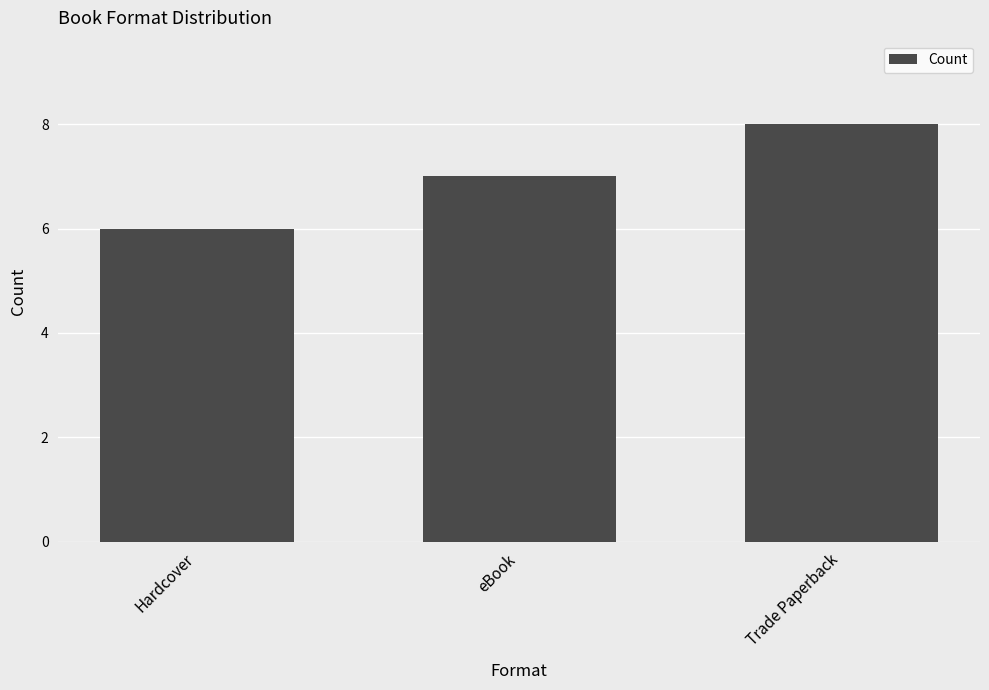

Reading left to right, transcribe all the data shown in this chart.

Hardcover=6	eBook=7	Trade Paperback=8